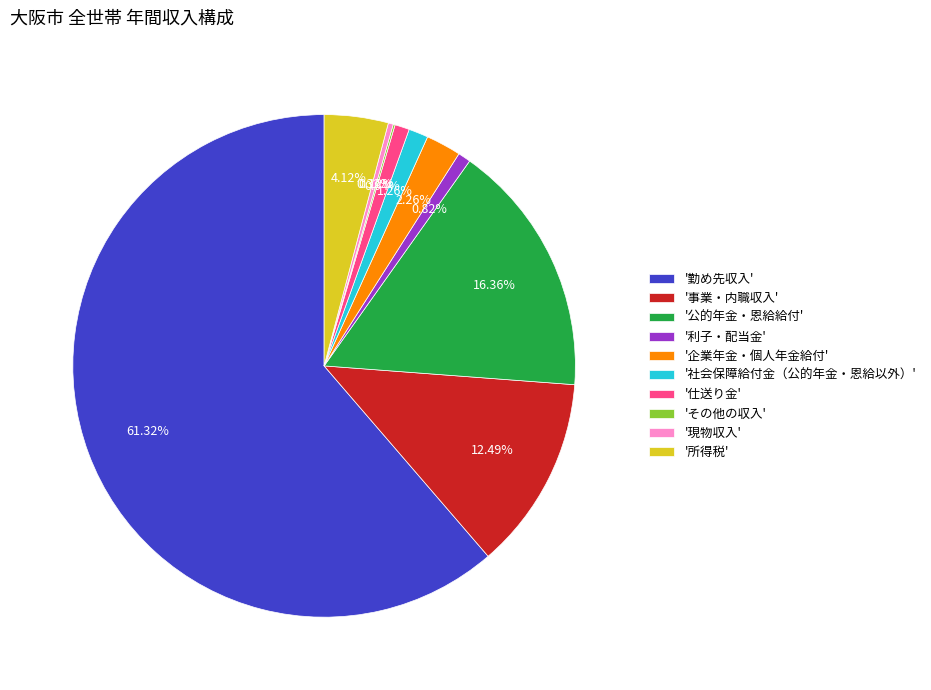

Do '公的年金・恩給給付' and '所得税' together represent more than half of the pie?

No